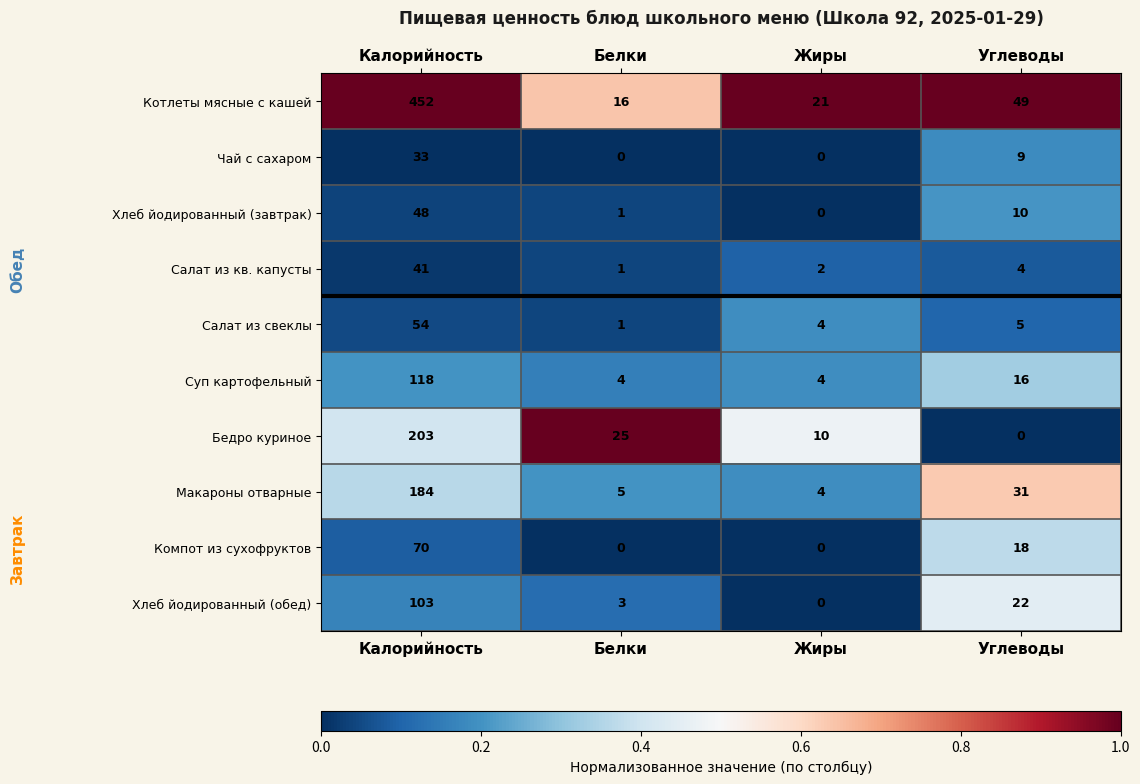

What is the greatest value displayed?

452